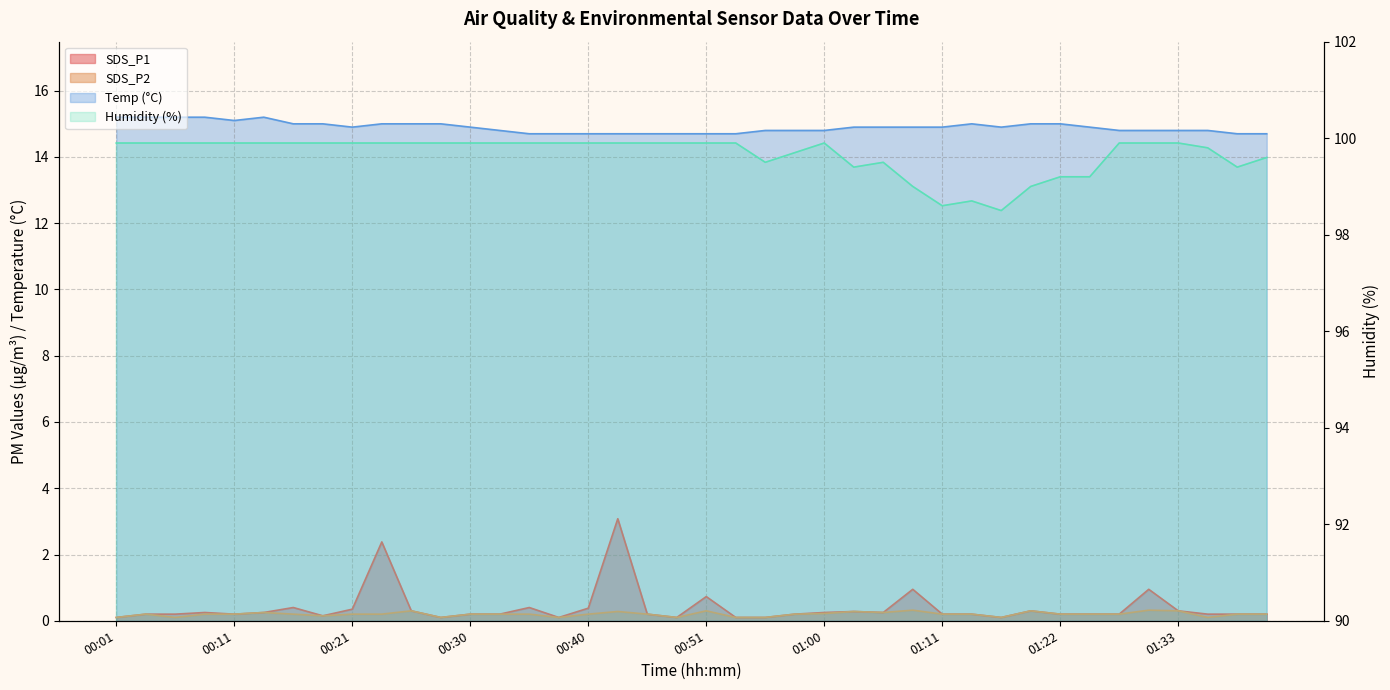

What is the label of the 38th point from the left?

01:35